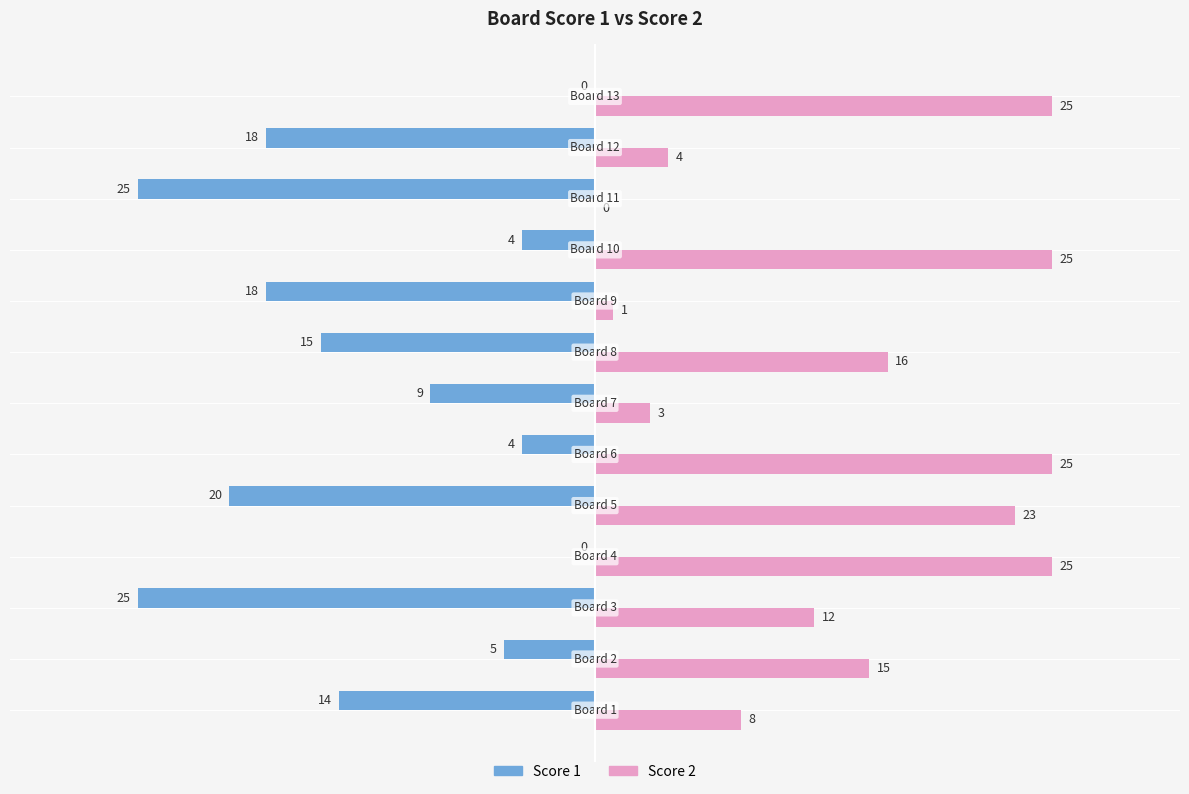

What is the sum of all Score 1 values?

-157